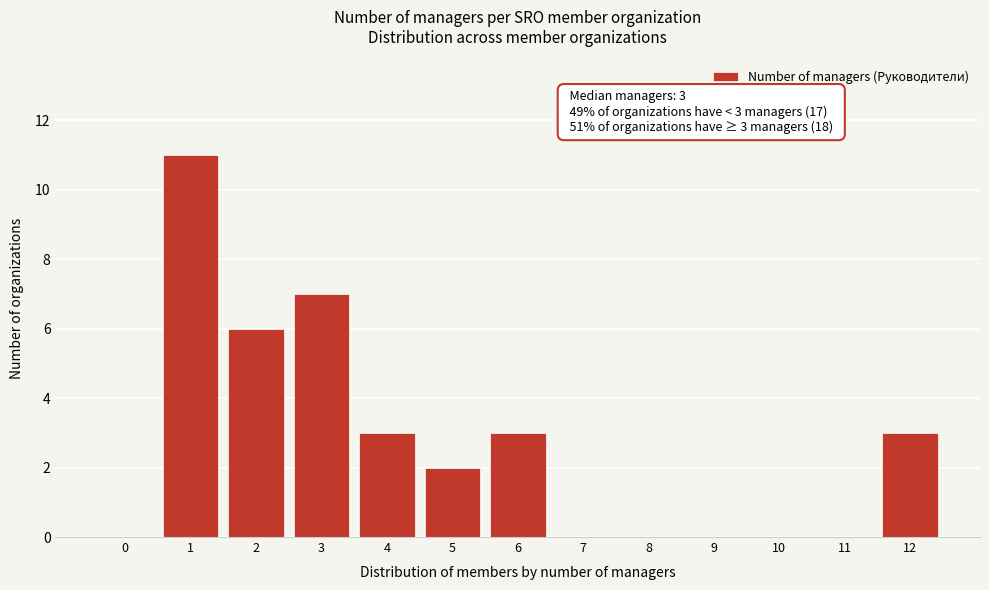

Reading right to left, list all the values displayed in this chart.

12=3	11=0	10=0	9=0	8=0	7=0	6=3	5=2	4=3	3=7	2=6	1=11	0=0